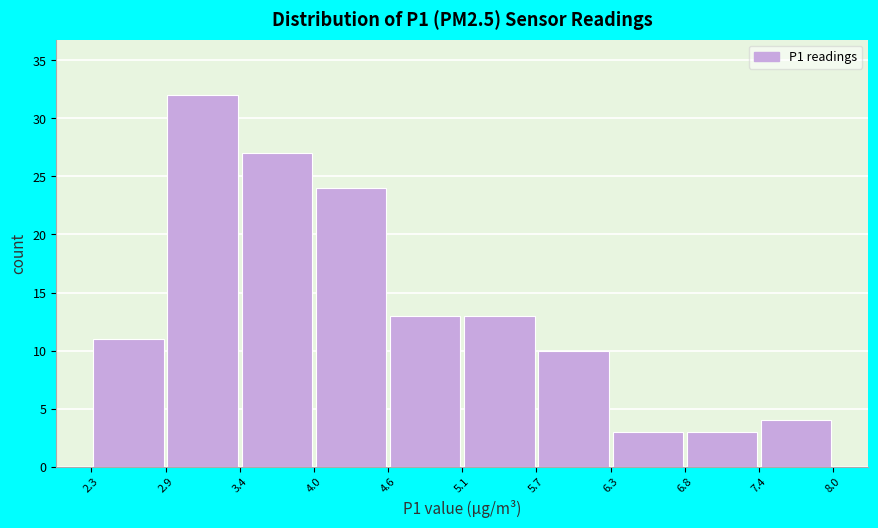

Reading left to right, transcribe this chart: for each bar, give the range it covers on the x-axis and its height. The values are not printed on the chart, so give them approximately, as read against the axis.

2.3 to 2.9: 11
2.9 to 3.4: 32
3.4 to 4.0: 27
4.0 to 4.6: 24
4.6 to 5.1: 13
5.1 to 5.7: 13
5.7 to 6.3: 10
6.3 to 6.8: 3
6.8 to 7.4: 3
7.4 to 8.0: 4